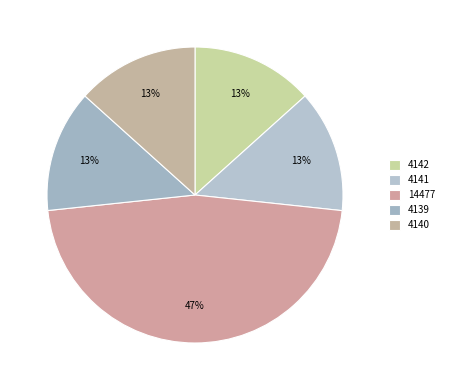

What is the largest slice in the pie chart?

14477